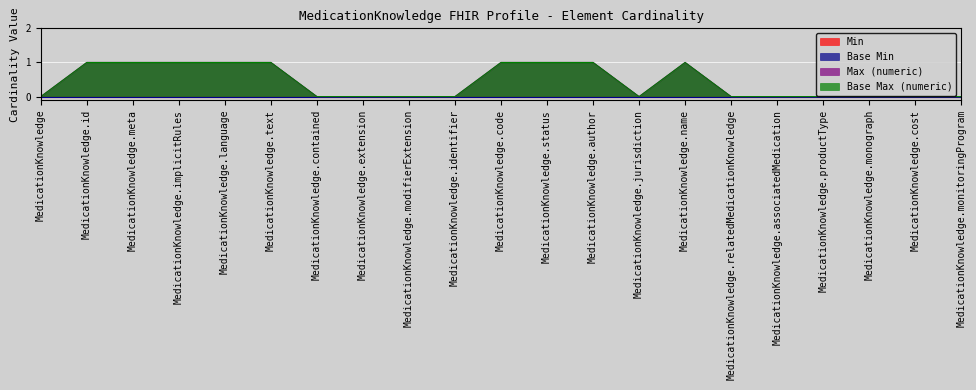

True or false: Max (numeric) and Base Max (numeric) intersect in this chart.

False